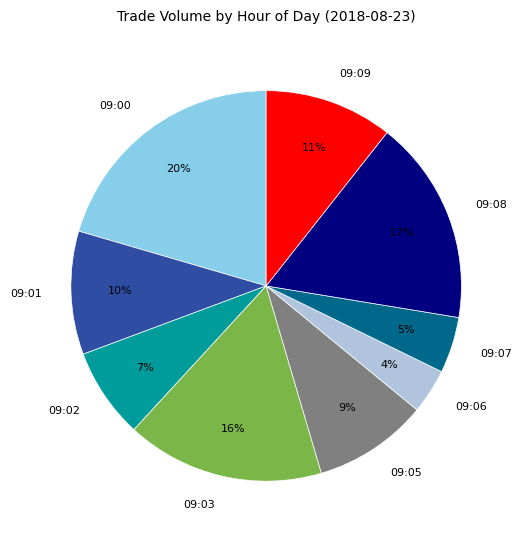

What percentage is the 09:09 slice, to the nearest percent?

11%